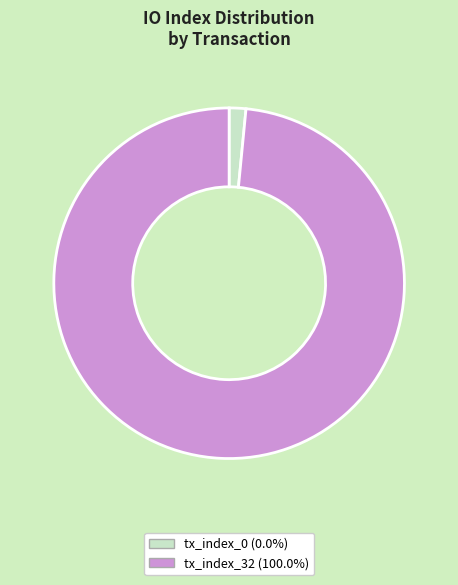

Which category has the biggest portion of the pie?

tx_index_32